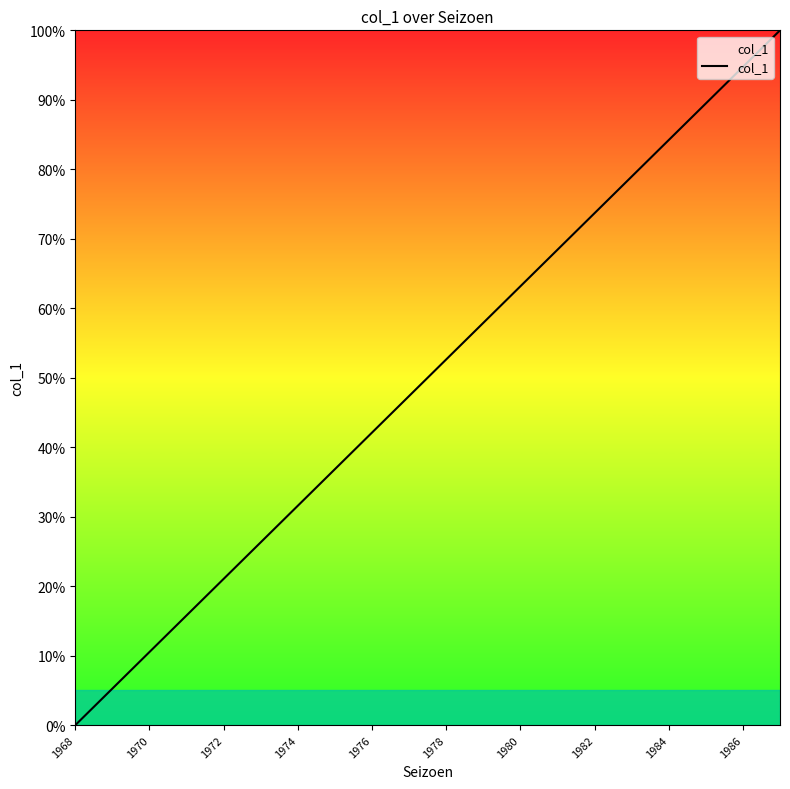

What is the maximum value shown in the chart?

100.0